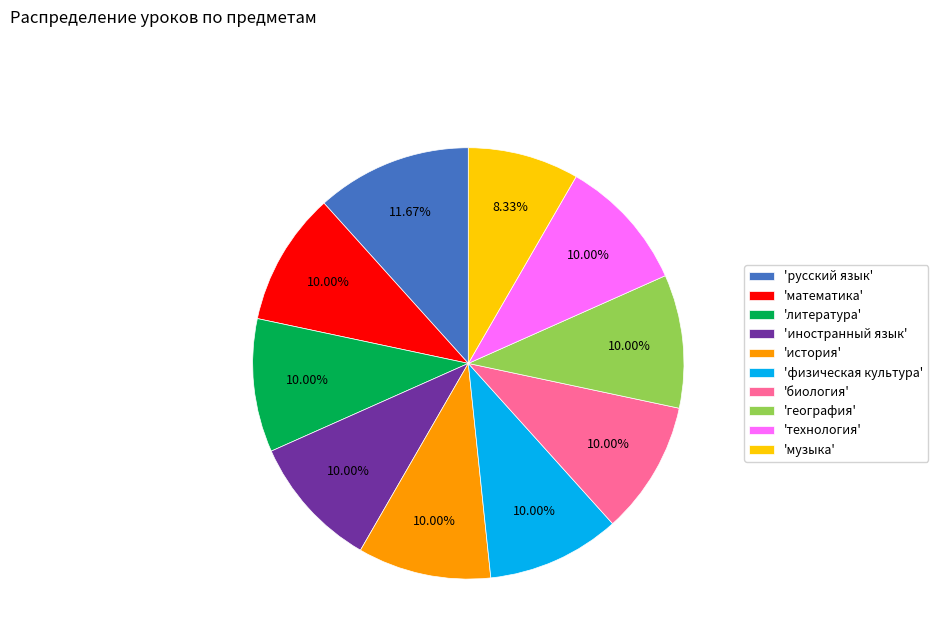

Is the sum of 'математика' and 'физическая культура' greater than half?

No